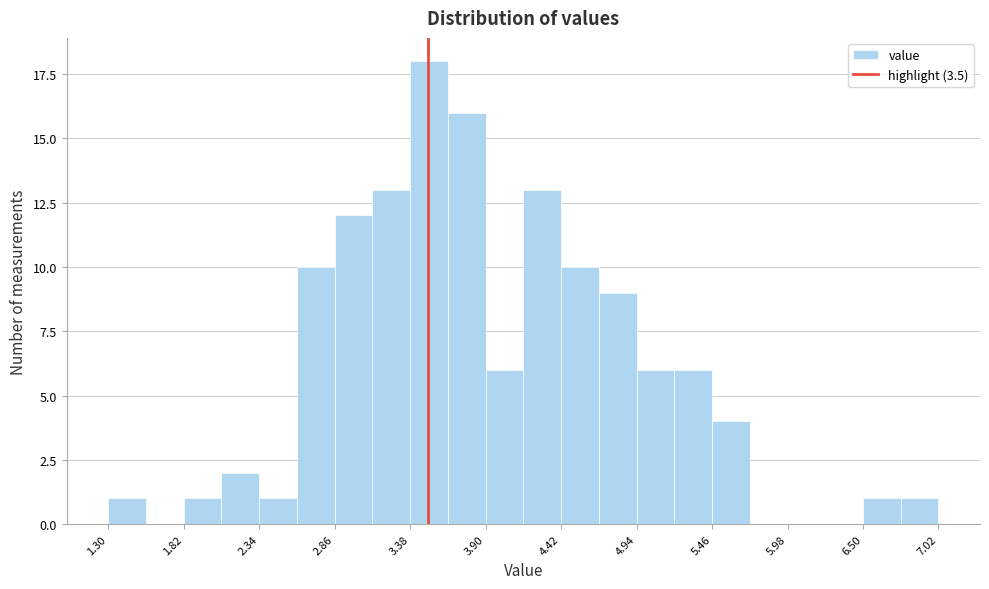

Around what value on the x-axis is the tallest bar? Give the approximate position of its centre, as read against the axis.

3.5